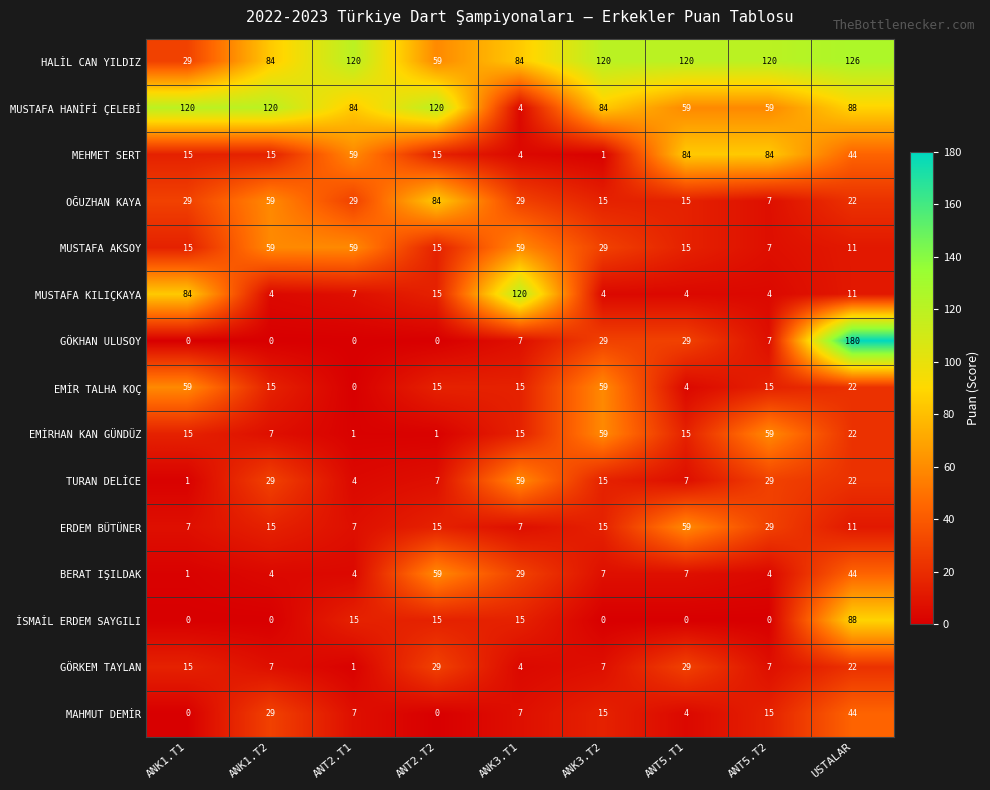

The ERDEM BÜTÜNER series shows 15 at USTALAR. True or false?

False